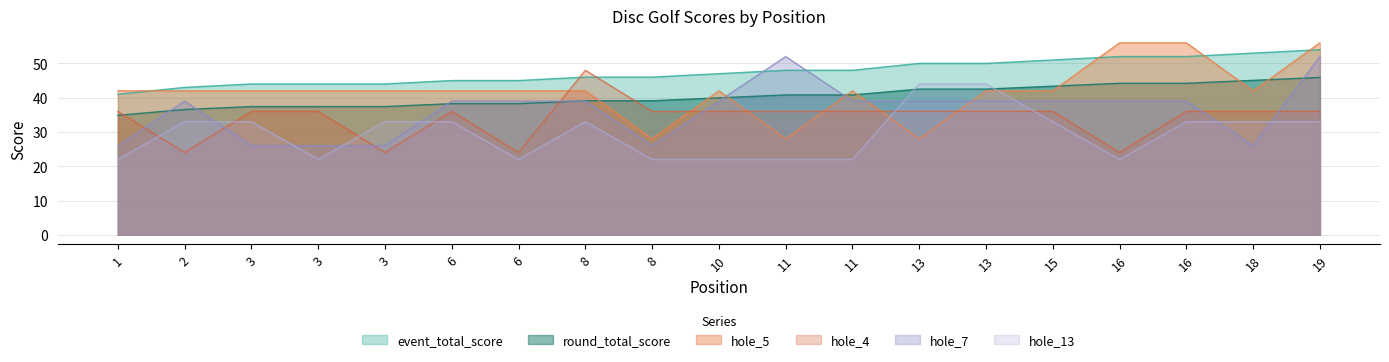

Reading left to right, what are all the values shown in this chart?

event_total_score: 41.0	43.0	44.0	44.0	44.0	45.0	45.0	46.0	46.0	47.0	48.0	48.0	50.0	50.0	51.0	52.0	52.0	53.0	54.0
round_total_score: 34.9	36.5	37.4	37.4	37.4	38.2	38.2	39.1	39.1	39.9	40.8	40.8	42.5	42.5	43.4	44.2	44.2	45.0	45.9
hole_4: 36.0	24.0	36.0	36.0	24.0	36.0	24.0	48.0	36.0	36.0	36.0	36.0	36.0	36.0	36.0	24.0	36.0	36.0	36.0
hole_5: 42.0	42.0	42.0	42.0	42.0	42.0	42.0	42.0	28.0	42.0	28.0	42.0	28.0	42.0	42.0	56.0	56.0	42.0	56.0
hole_7: 26.0	39.0	26.0	26.0	26.0	39.0	39.0	39.0	26.0	39.0	52.0	39.0	39.0	39.0	39.0	39.0	39.0	26.0	52.0
hole_13: 22.0	33.0	33.0	22.0	33.0	33.0	22.0	33.0	22.0	22.0	22.0	22.0	44.0	44.0	33.0	22.0	33.0	33.0	33.0